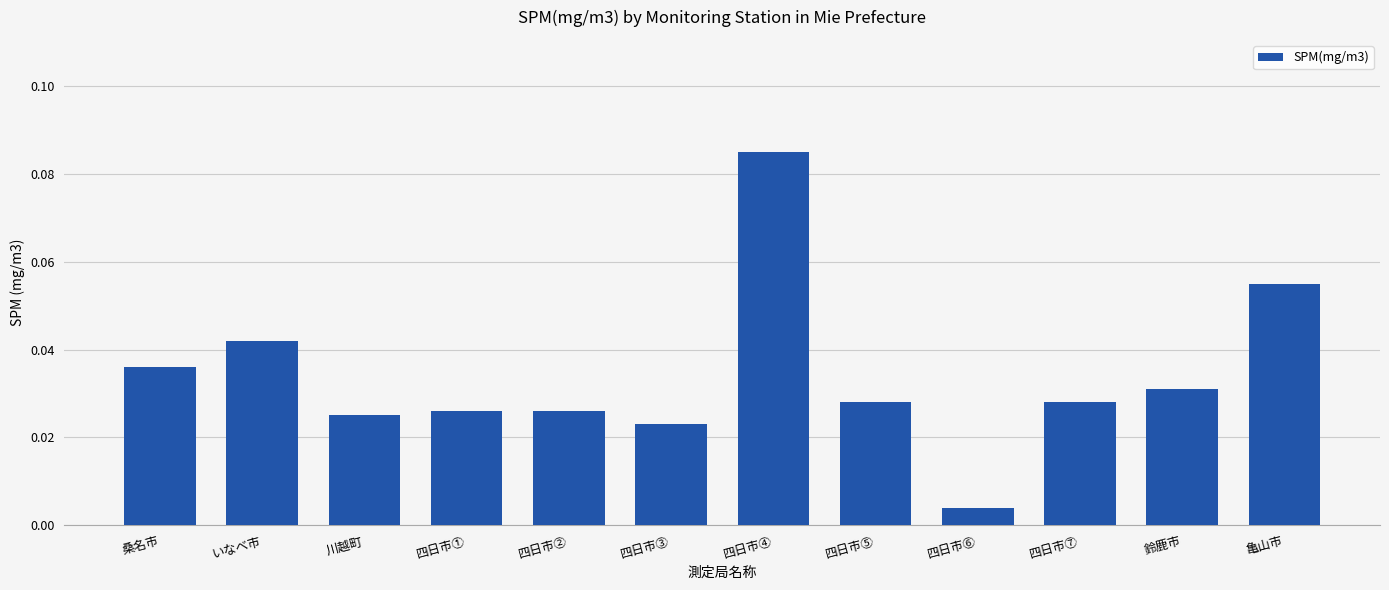

Which category has the highest value across all series?

四日市④